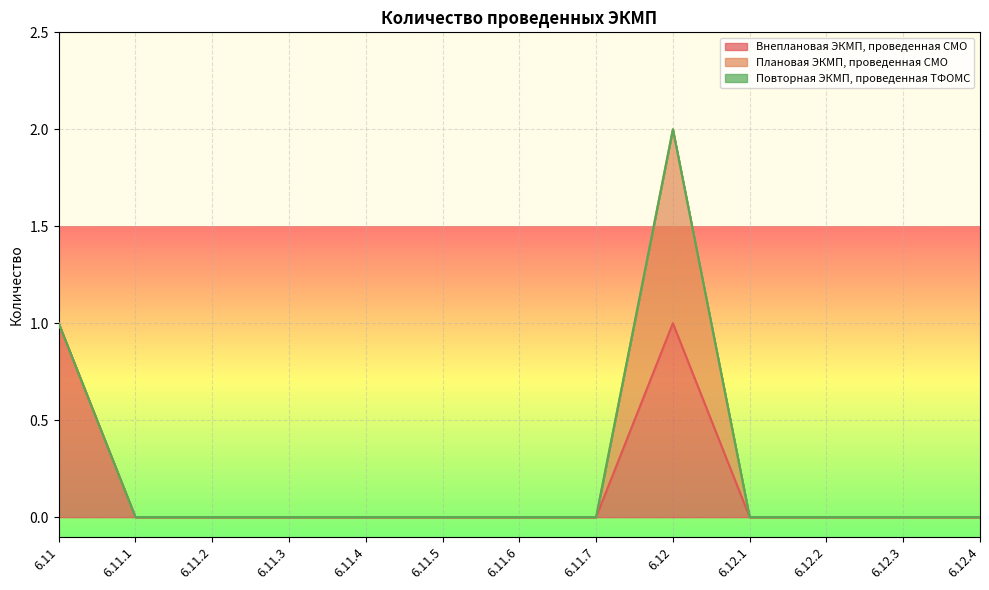

Rank the series by their average value, from highest to lowest.

Внеплановая ЭКМП, проведенная СМО, Плановая ЭКМП, проведенная СМО, Повторная ЭКМП, проведенная ТФОМС